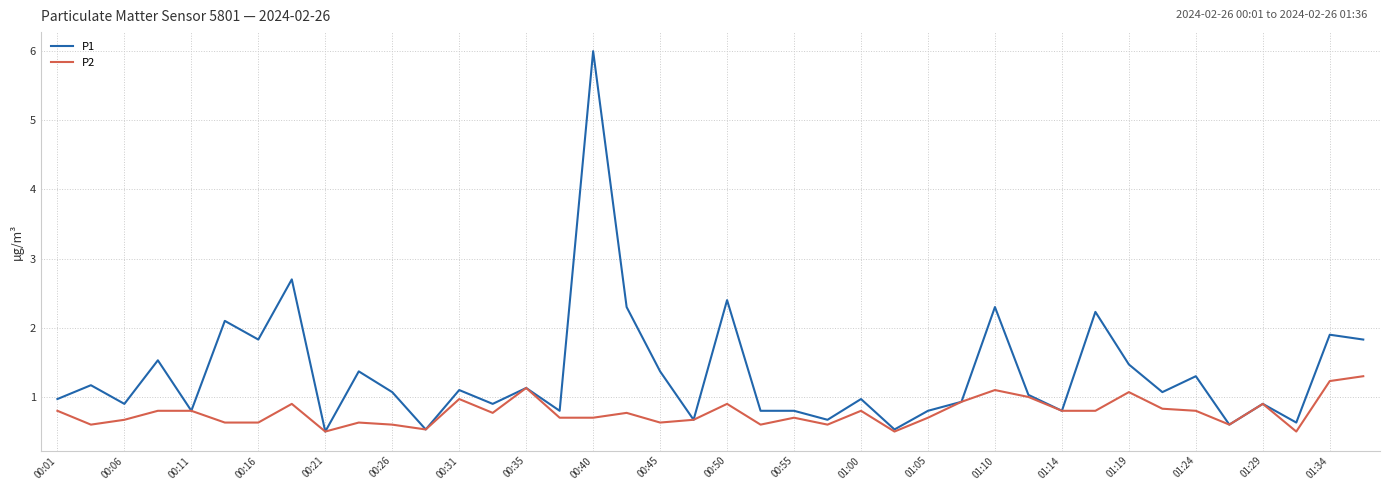

List the series in order of their peak value, lowest first.

P2, P1